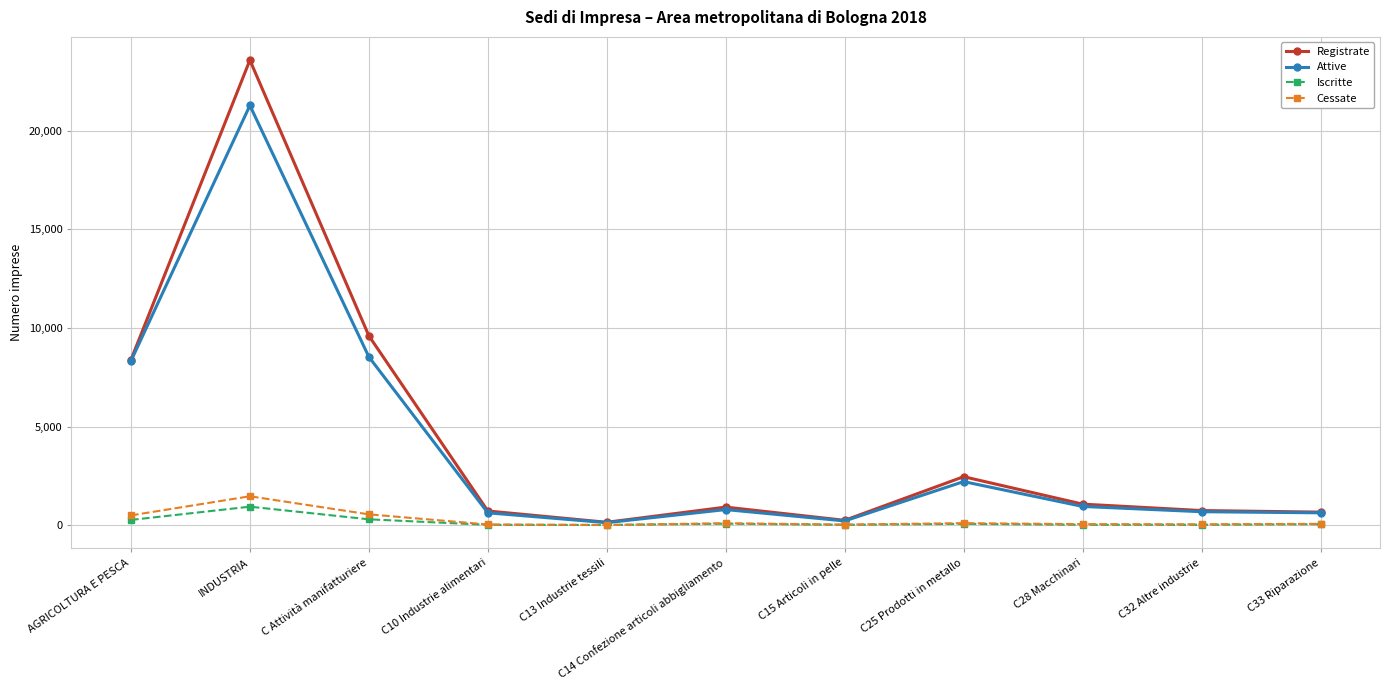

How many series are shown in this chart?

4